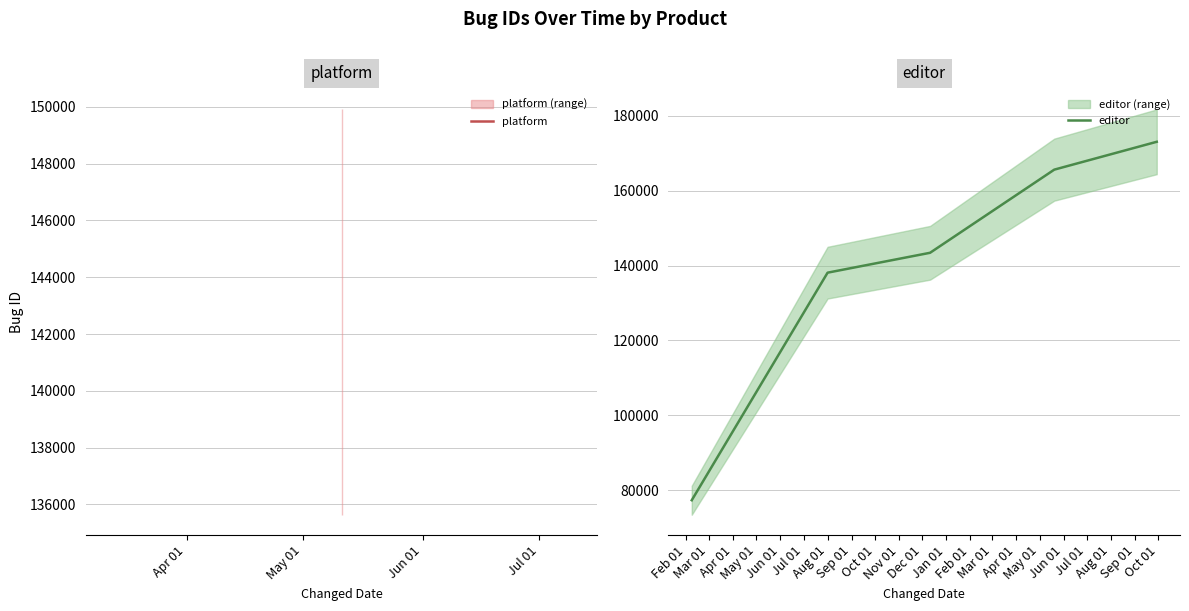

Does the chart display data point markers on the line(s)?

No